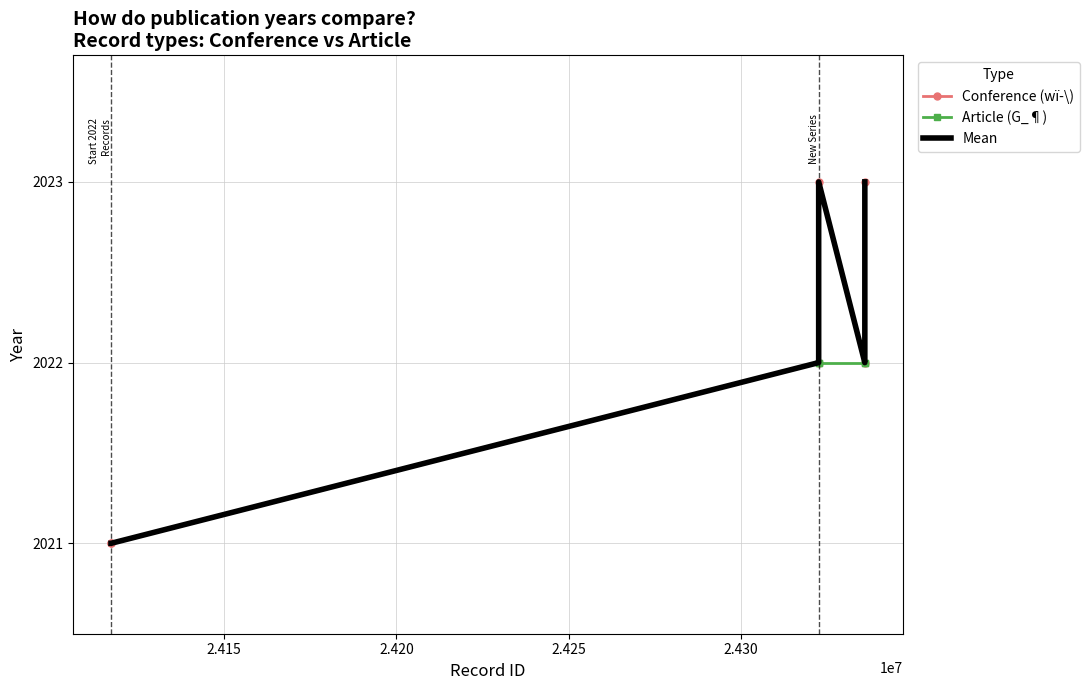

What is the highest value of the 2021 series?

2021